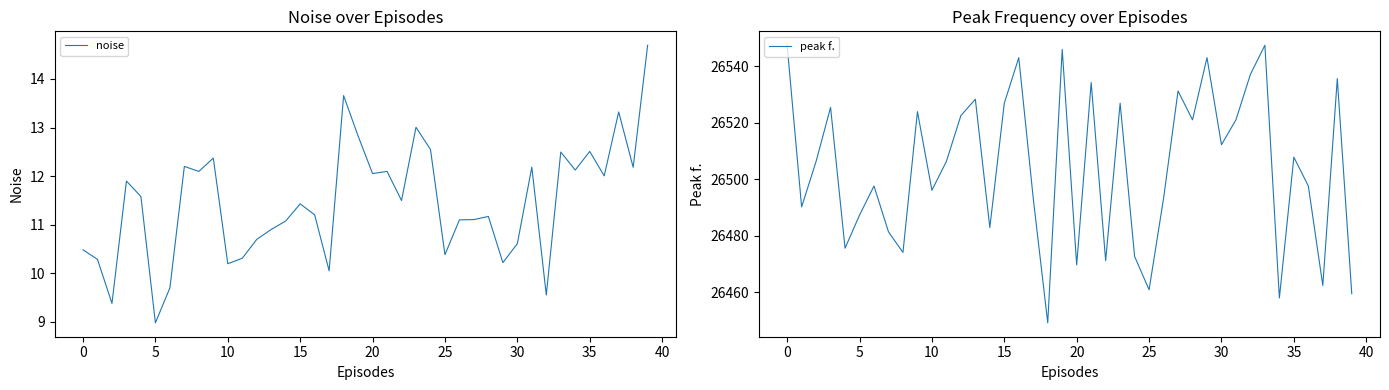

What is the minimum value shown in the chart?

9.0